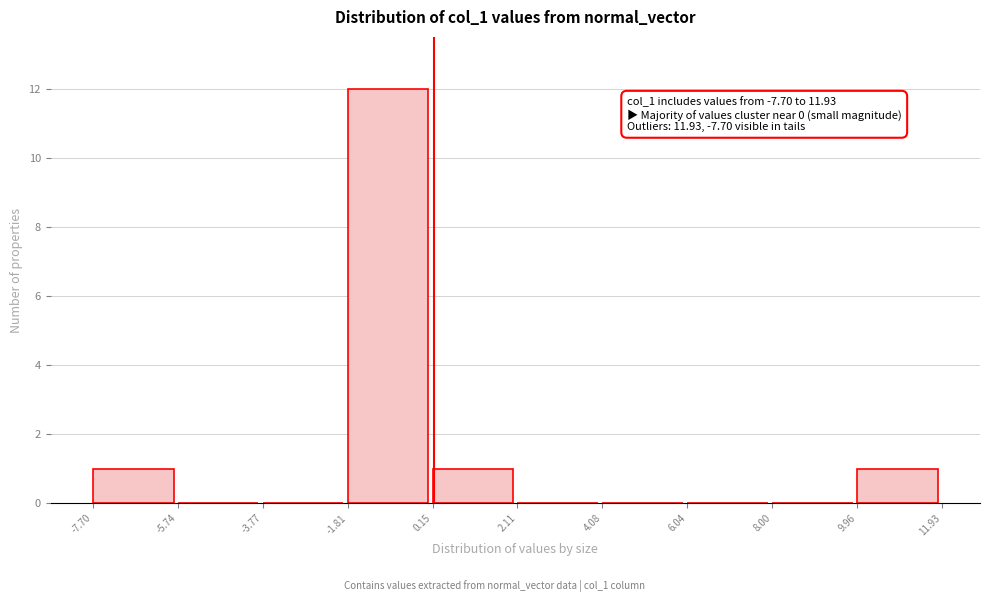

Which range on the x-axis has the tallest bar?

-1.81 to 0.15